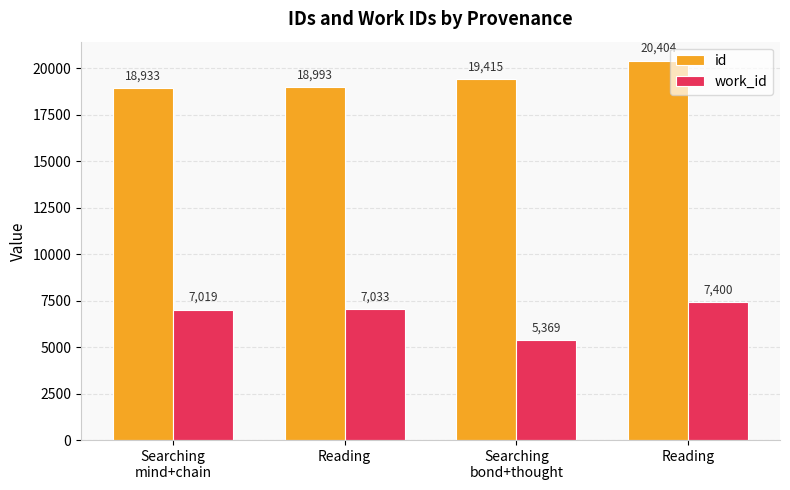

Reading right to left, what are all the values shown in this chart?

id: Reading=20404	Searching
bond+thought=19415	Reading=18993	Searching
mind+chain=18933
work_id: Reading=7400	Searching
bond+thought=5369	Reading=7033	Searching
mind+chain=7019